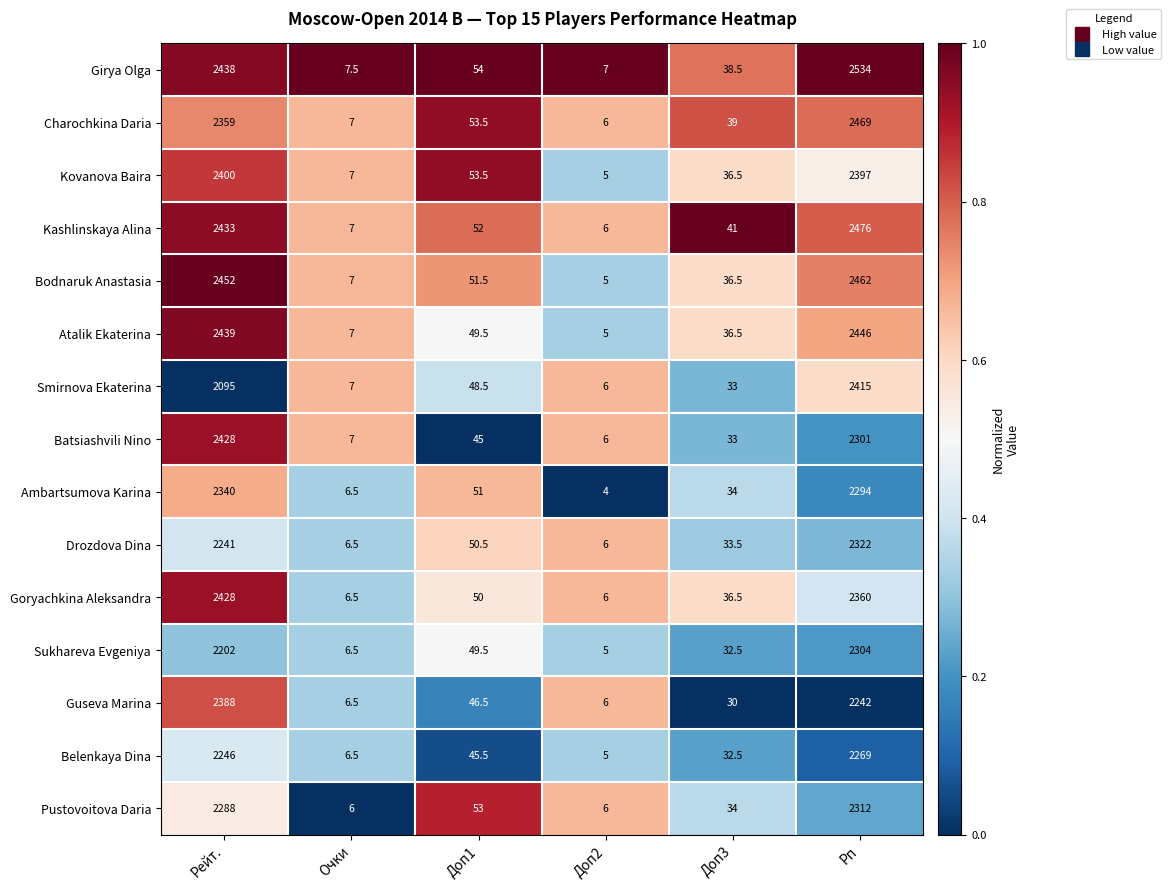

At which category is the sum across all series the highest?

Рп